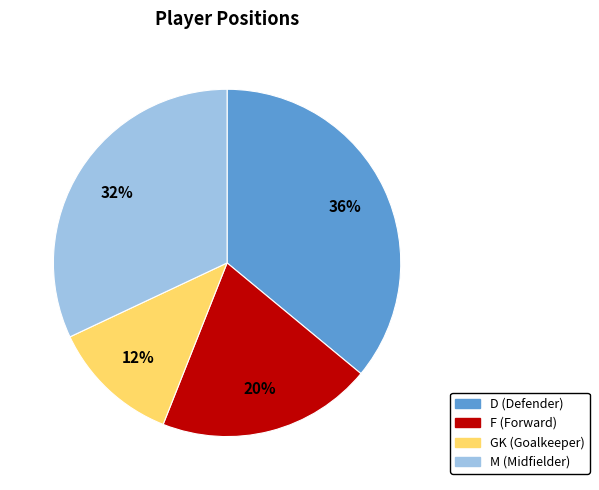

What is the smallest slice in the pie chart?

GK